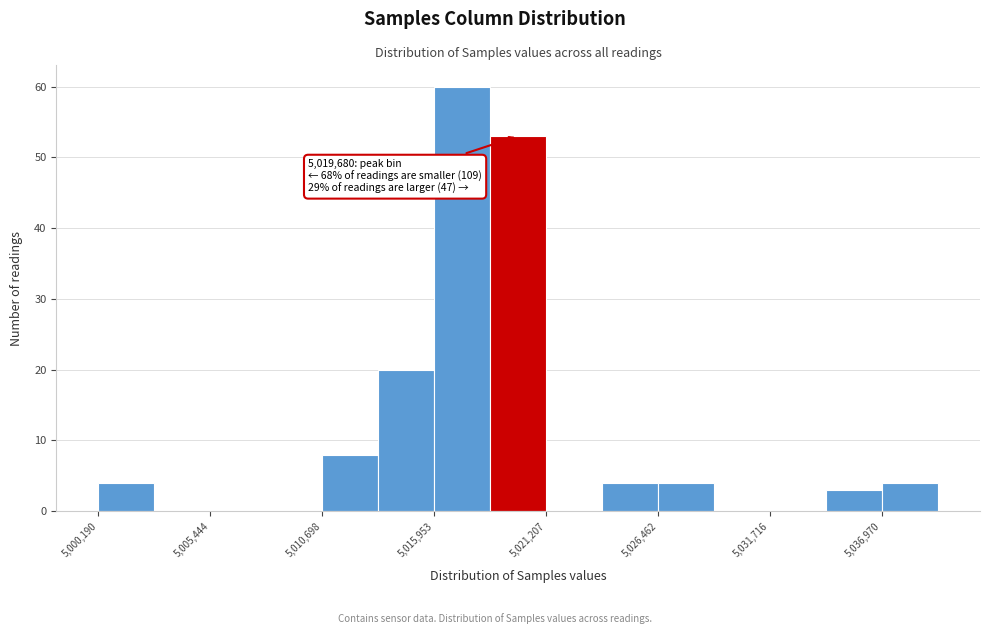

Around what value on the x-axis is the tallest bar? Give the approximate position of its centre, as read against the axis.

5017000